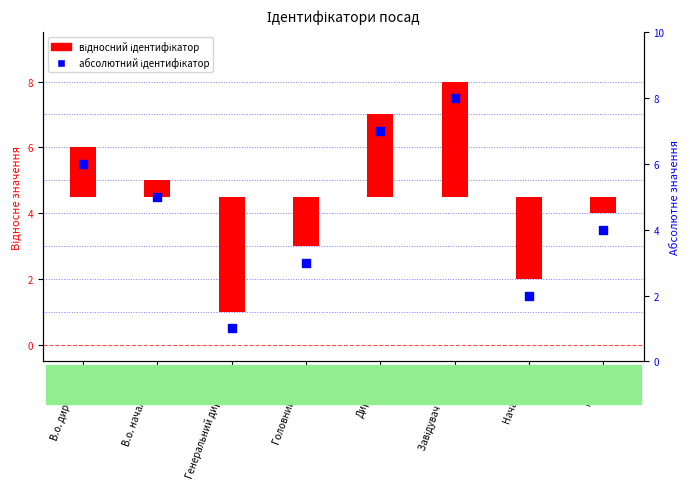

Is the value of Ідентифікатор (абсолютне) at В.о. начальника greater than the value of Ідентифікатор (centered) at Головний лікар?

Yes